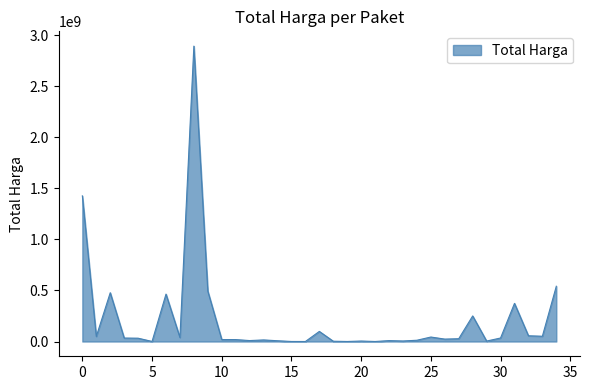

What is the greatest value displayed?

2892122000